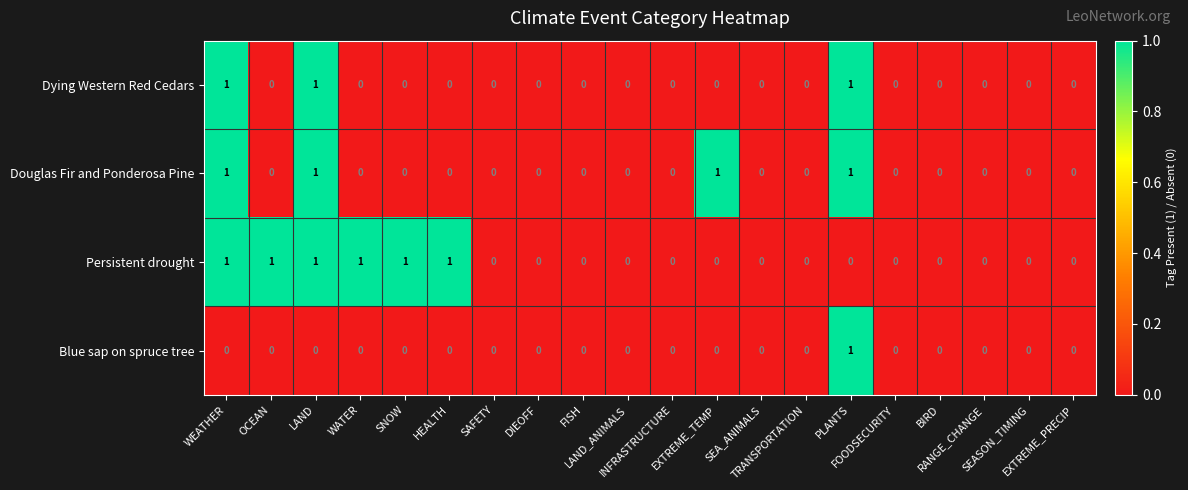

How many series are shown in this chart?

4